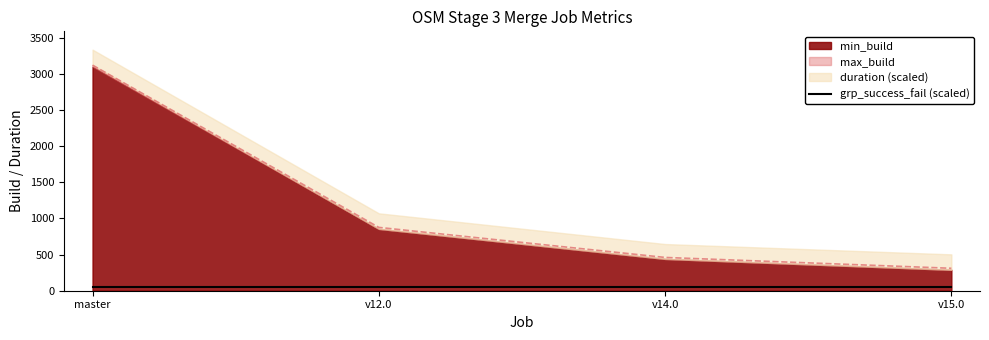

Reading left to right, what are all the values shown in this chart?

min_build: 3101.0	855.0	440.0	289.0
max_build: 3122.0	856.0	440.0	289.0
duration: 21.5	21.5	20.6	21.4
grp_success_fail: 1.0	1.0	1.0	1.0